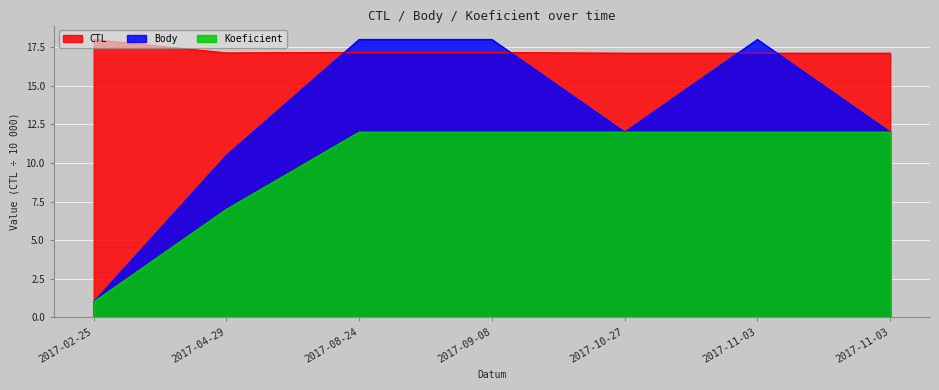

List the series in order of their overall mean, lowest first.

Koeficient, Body, CTL